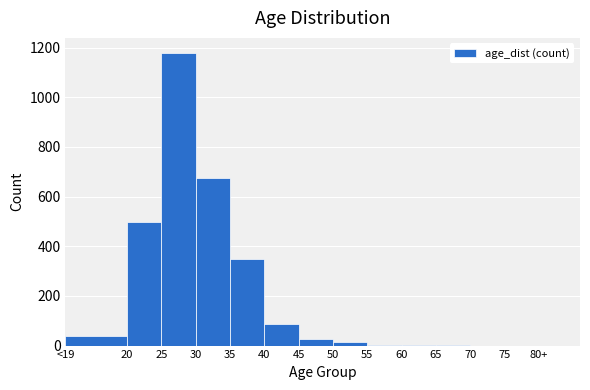

What is the maximum value shown in the chart?

1180